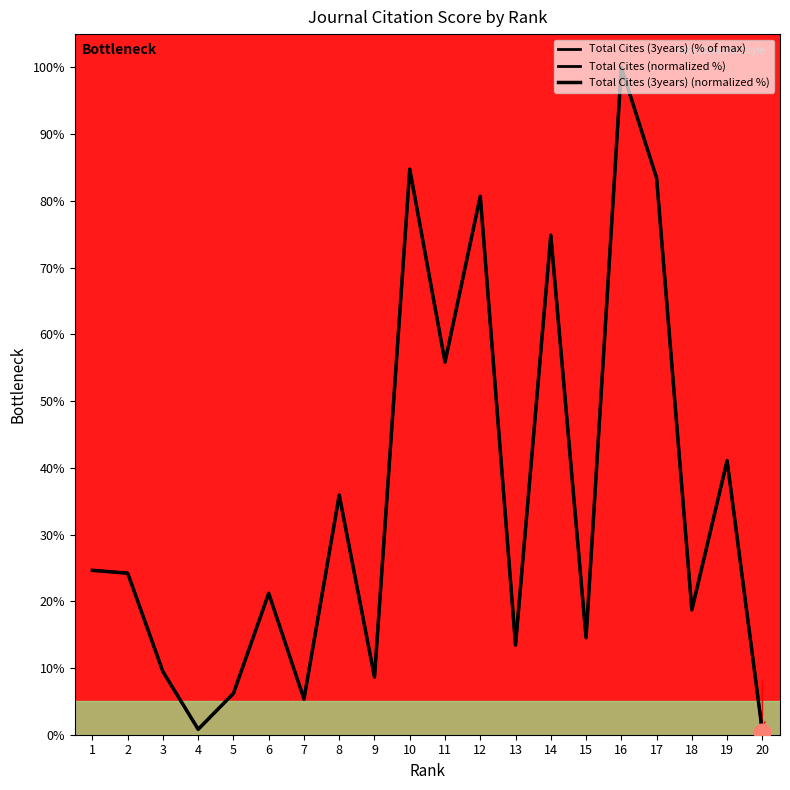

Does the chart have visible grid lines?

No